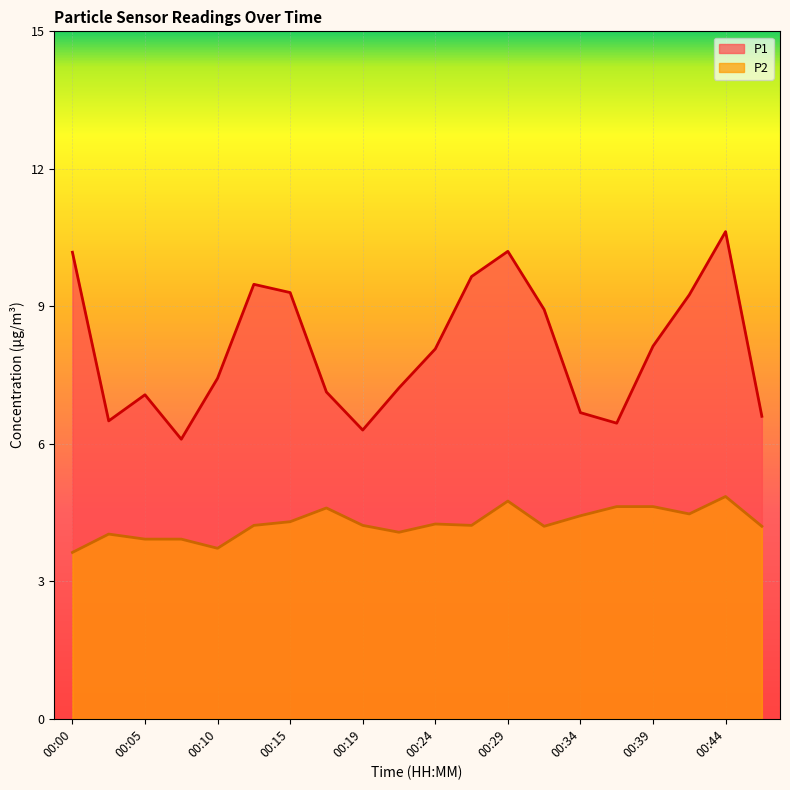

How many distinct data groups are displayed?

2